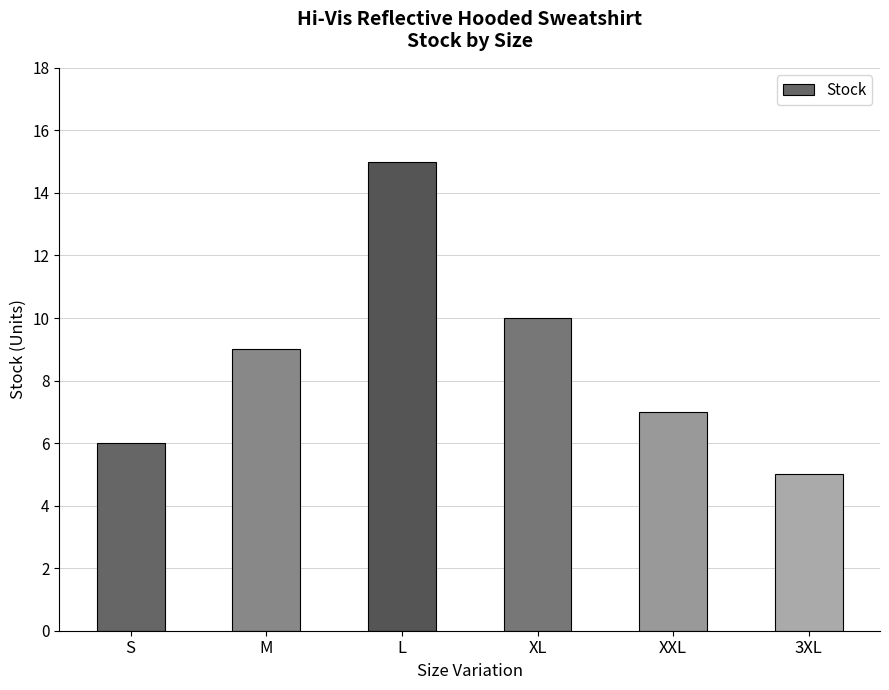

The value at XXL is 10. True or false?

False